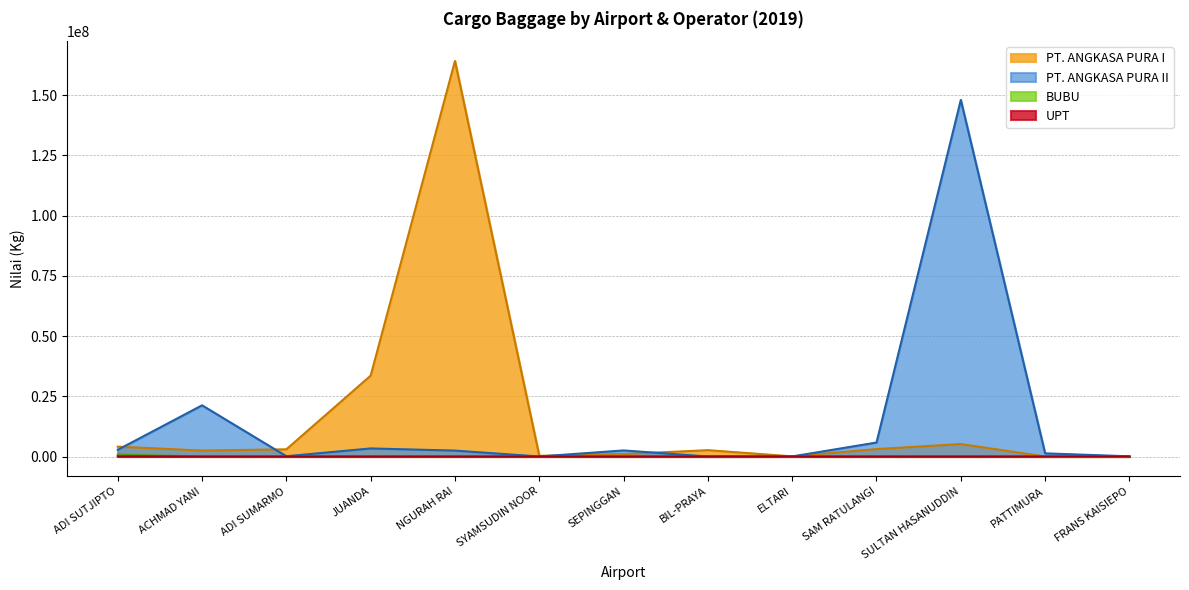

What is the total value across all series at ADI SUMARMO?

3094408